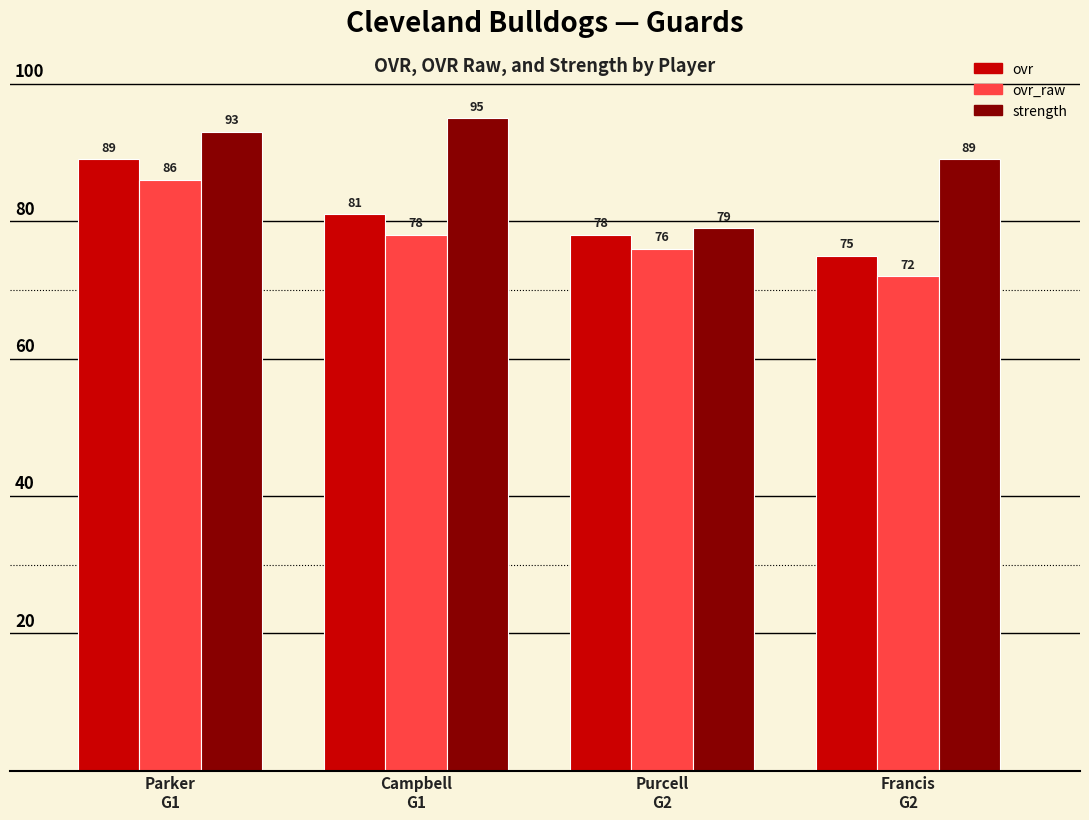

Count the number of categories in the chart.

4